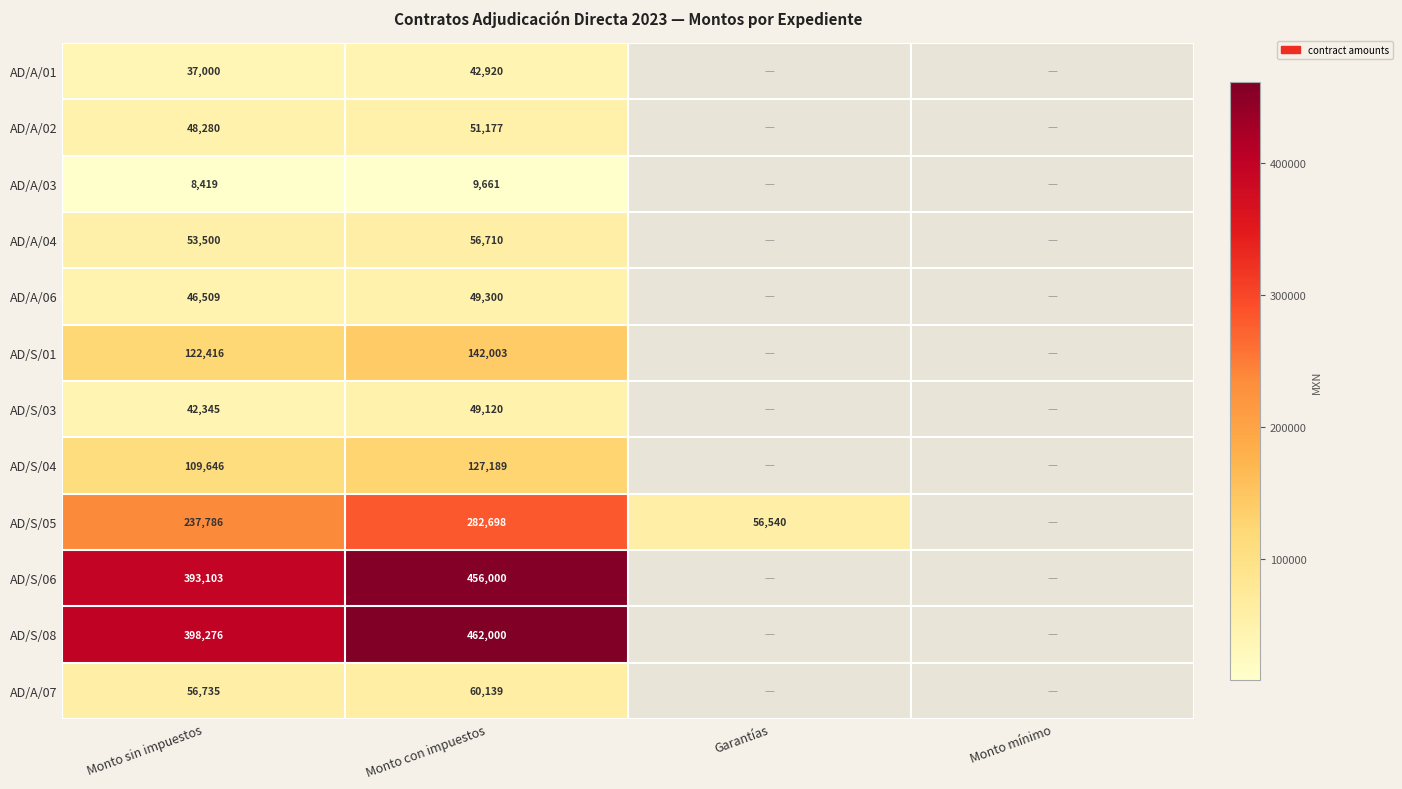

The AD/S/05 series shows 282698 at Monto con impuestos. True or false?

True